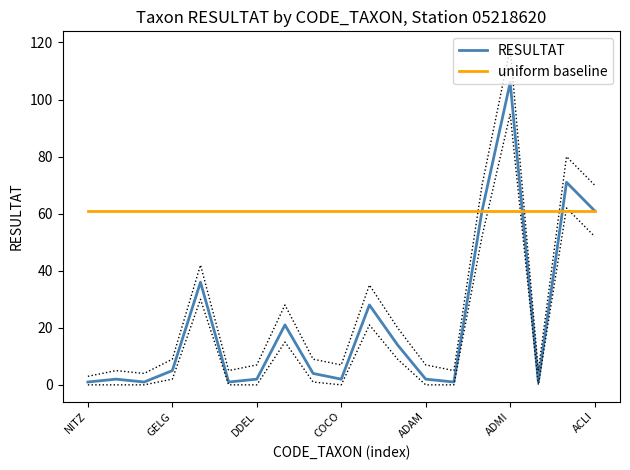

Between which two adjacent categories do RESULTAT and uniform baseline first intersect?

15 and 16